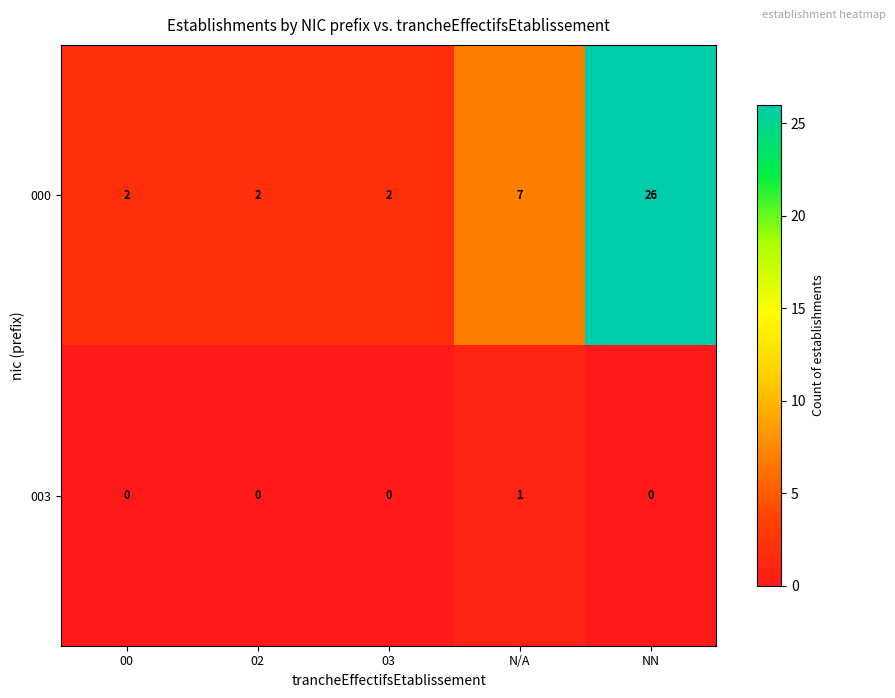

Which category has the highest value in the 003 series?

N/A